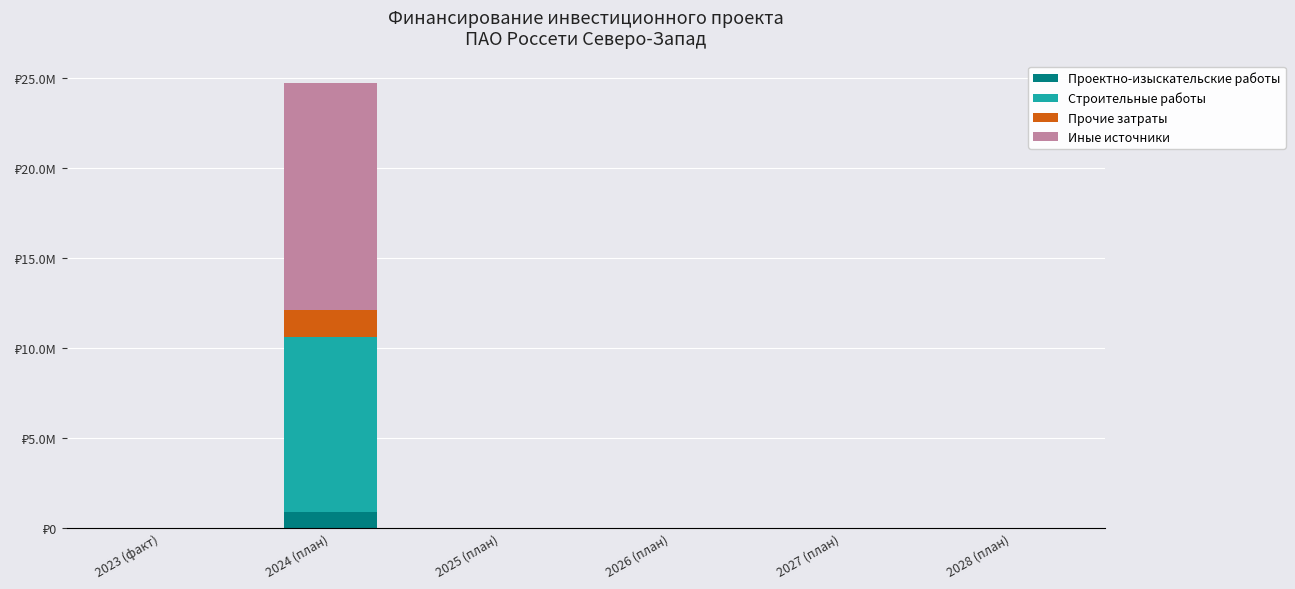

What are all the series names shown in the legend?

Проектно-изыскательские работы, Строительные работы, Прочие затраты, Иные источники